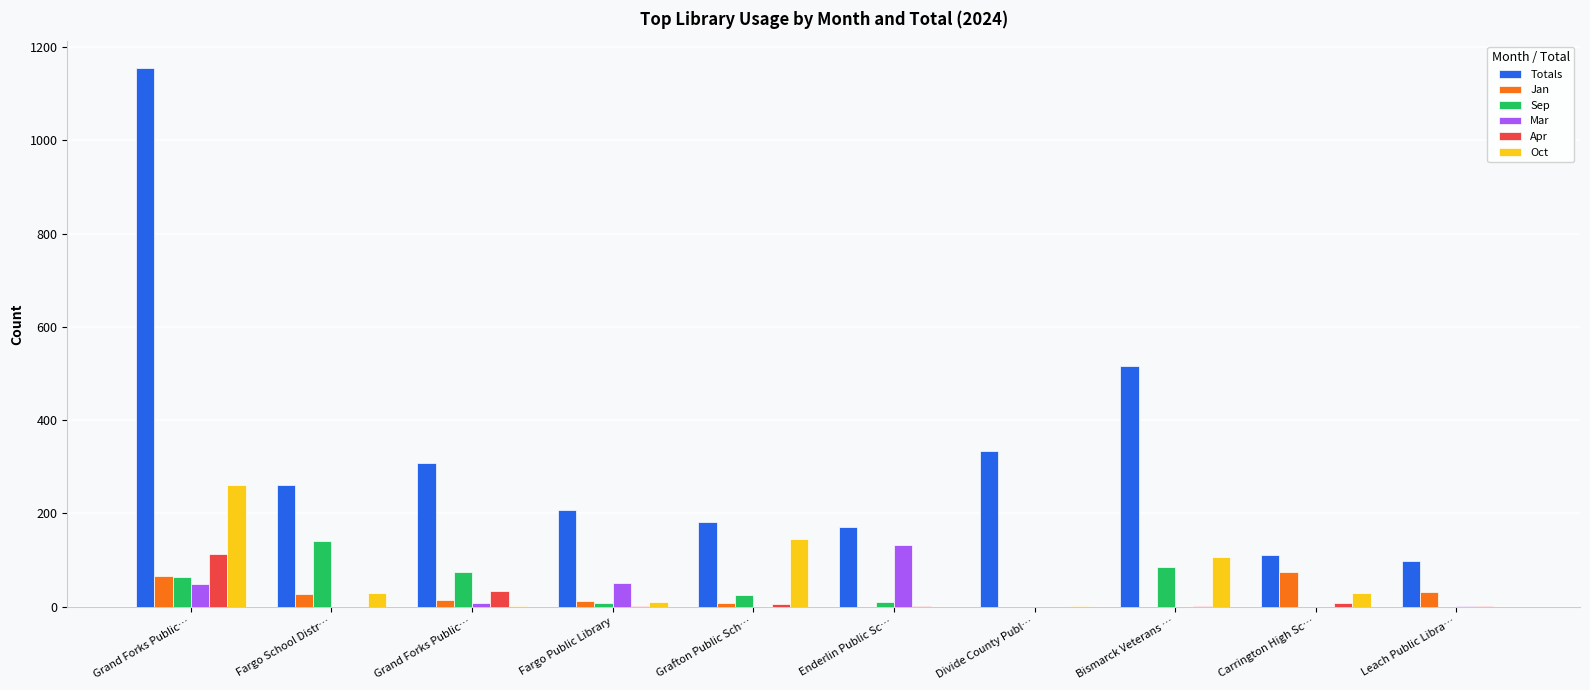

Are the bars horizontal?

No